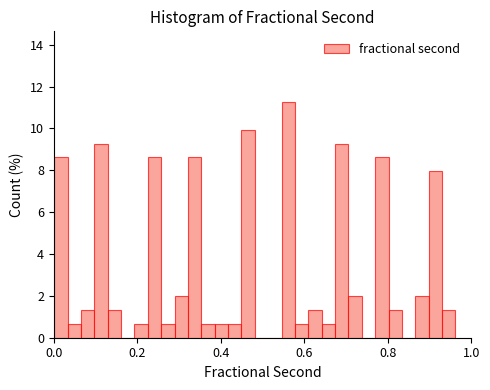

Read against the x-axis, roughly where is the centre of the tallest bar?

0.56